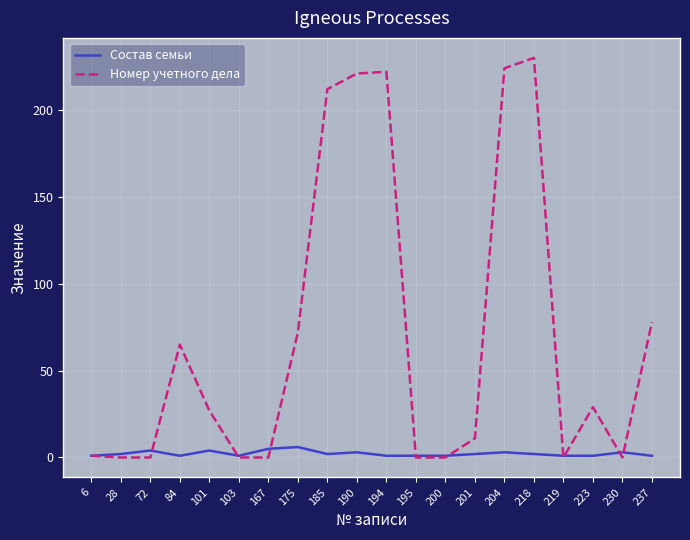

Which series has the largest range (max minus min)?

Номер учетного дела